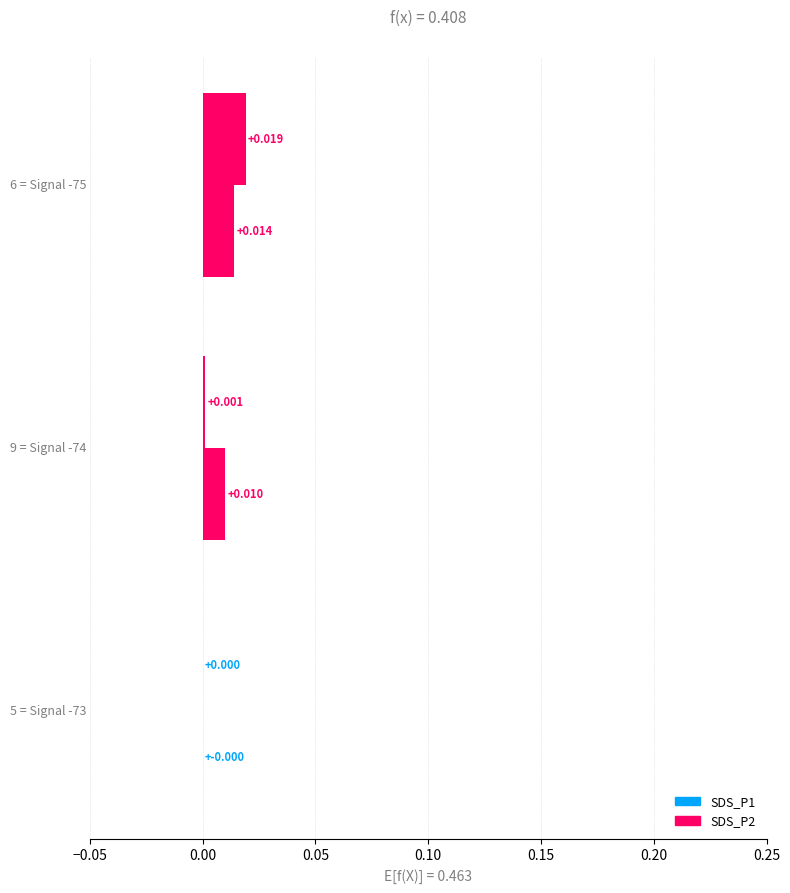

Reading right to left, extract all data points from this chart.

SDS_P1: 0.0	0.0	0.0
SDS_P2: 0.0	0.0	0.0